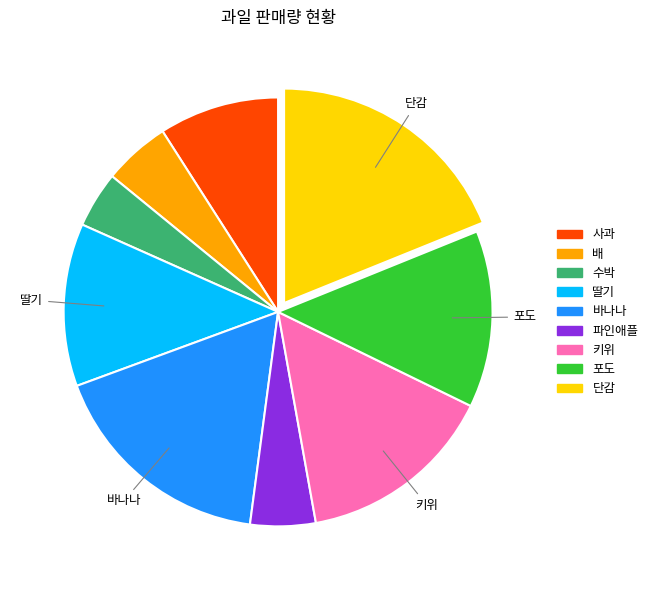

Is the sum of 수박 and 키위 greater than half?

No